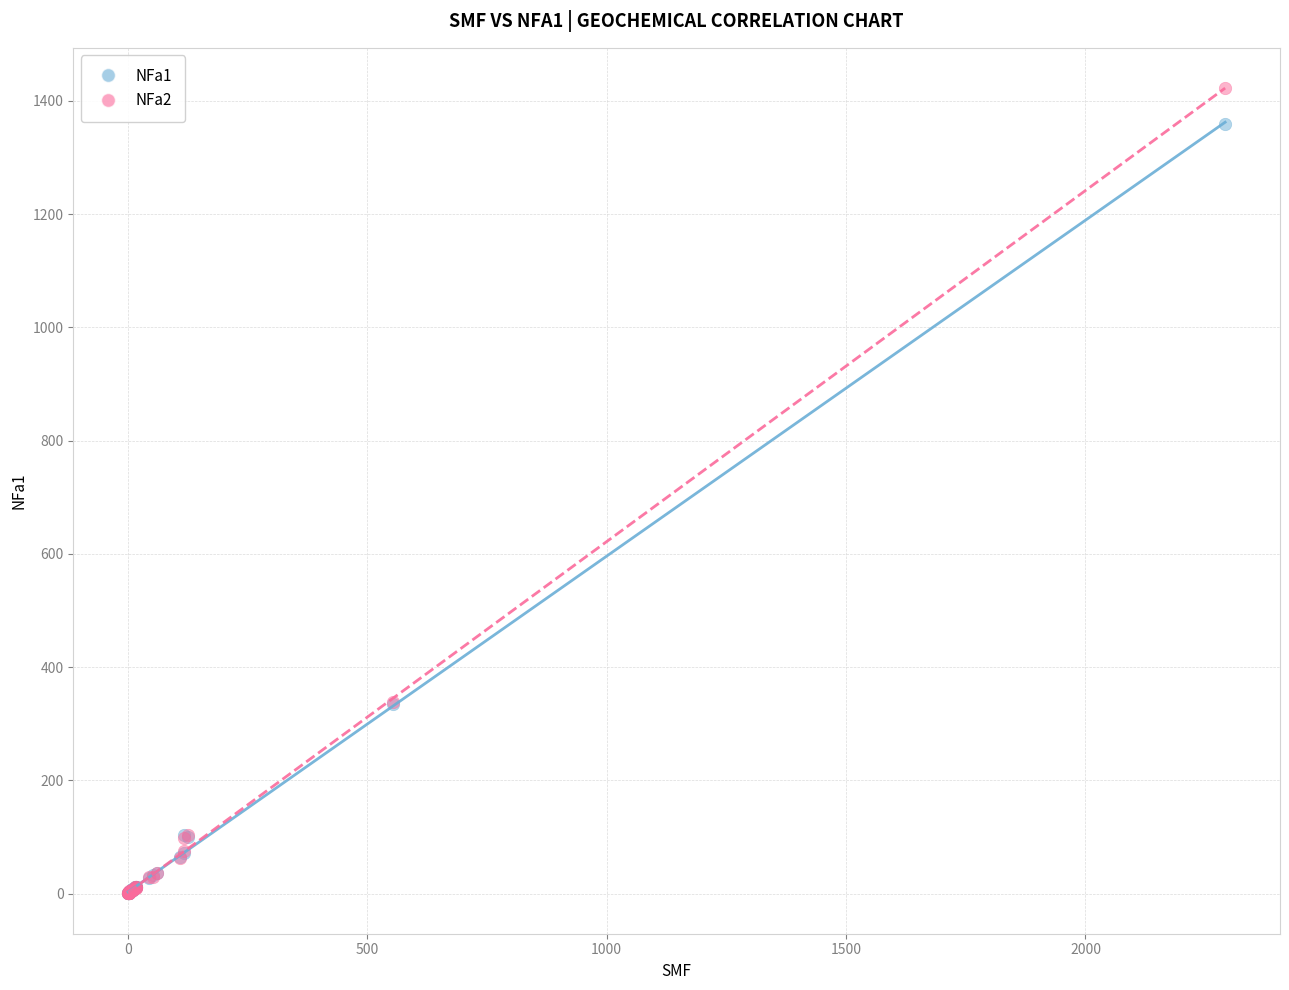

Which series reaches the maximum Y coordinate?

NFa2